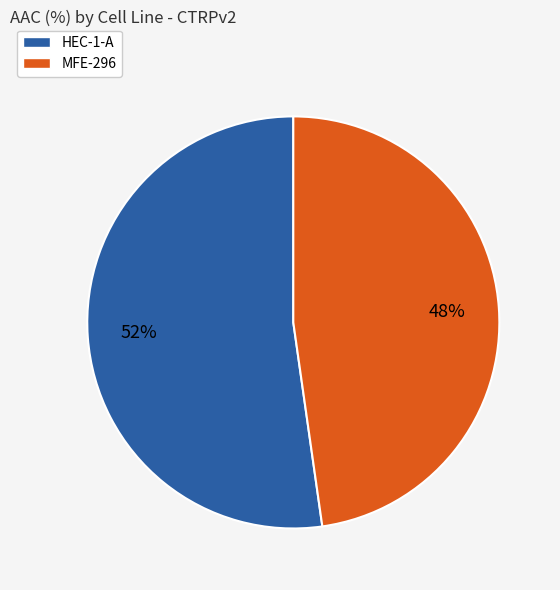

What is the smallest slice in the pie chart?

MFE-296